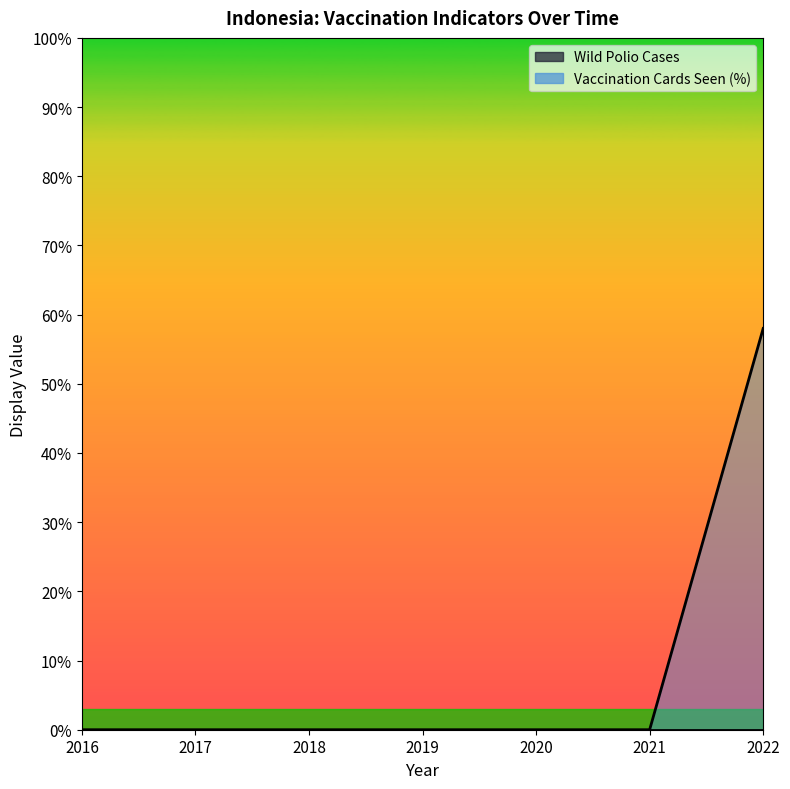

What is the maximum value shown in the chart?

58